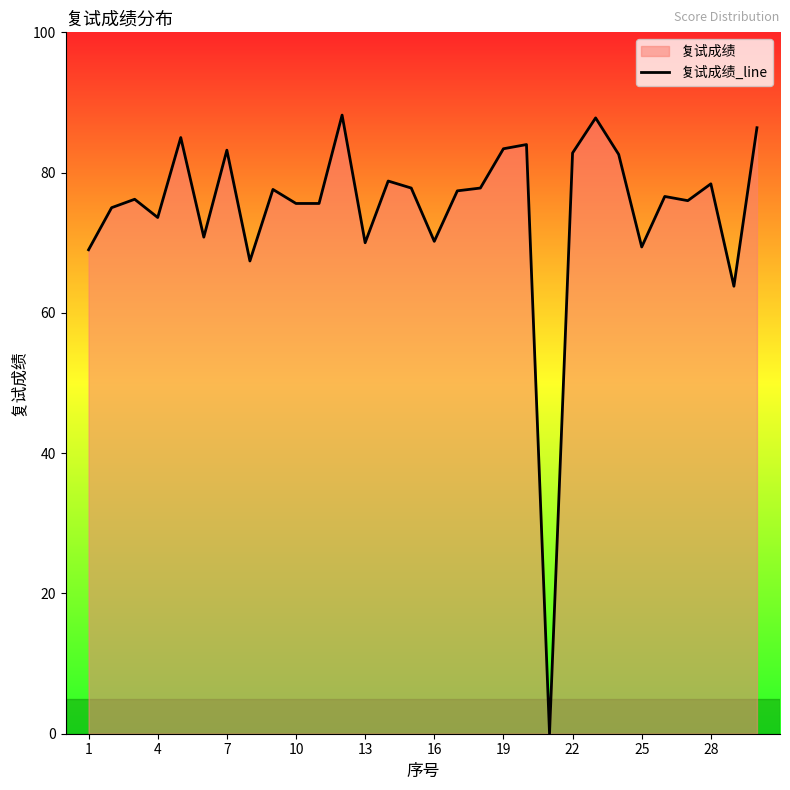

How many lines are shown in the chart?

1